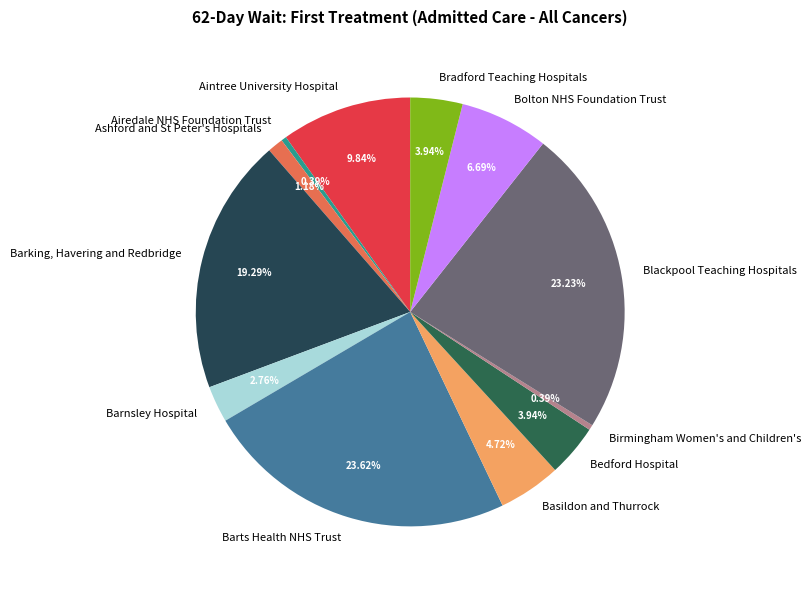

Is the sum of Basildon and Thurrock and Birmingham Women's and Children's greater than half?

No